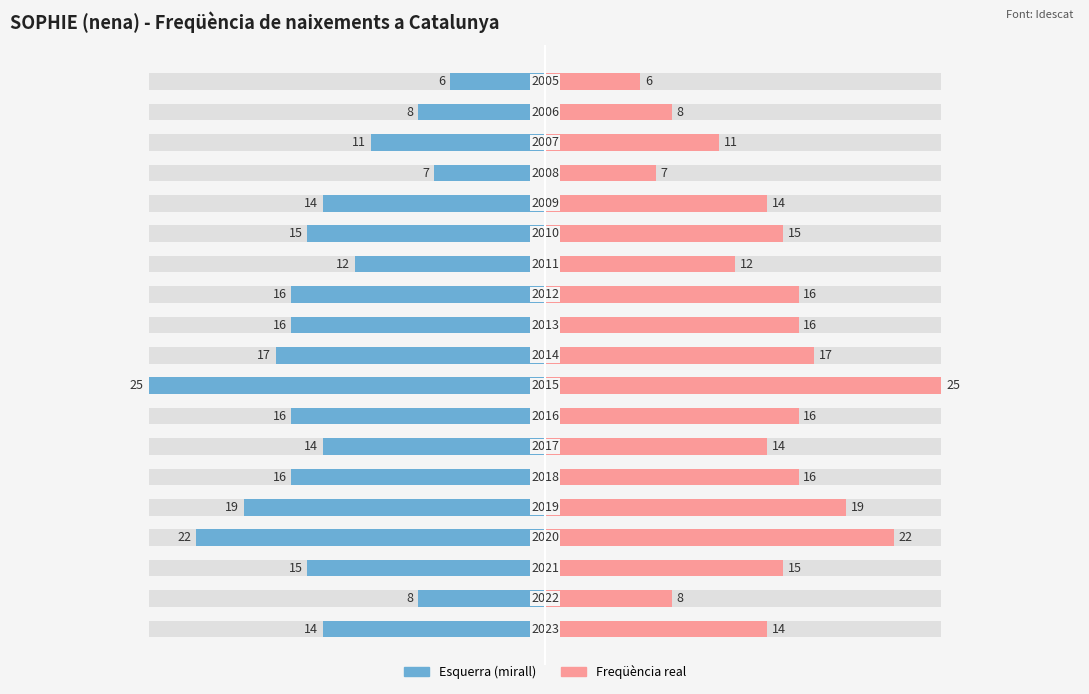

At 18, list the series in order from smallest to largest.

Freqüència (left mirror), Freqüència